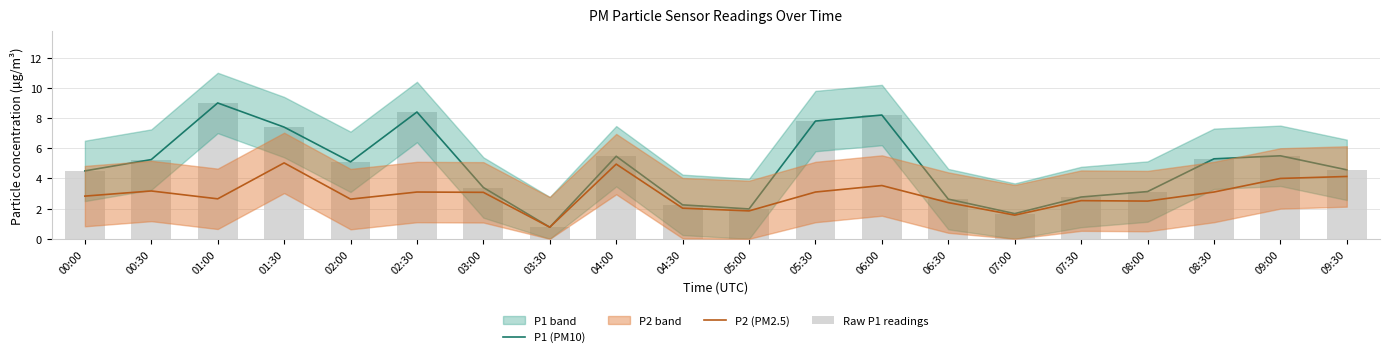

Reading left to right, transcribe all the data shown in this chart.

P1 (PM10): 00:00=4.5	00:30=5.2	01:00=9.0	01:30=7.4	02:00=5.1	02:30=8.4	03:00=3.4	03:30=0.8	04:00=5.5	04:30=2.2	05:00=2.0	05:30=7.8	06:00=8.2	06:30=2.6	07:00=1.7	07:30=2.8	08:00=3.1	08:30=5.3	09:00=5.5	09:30=4.6
P2 (PM2.5): 00:00=2.8	00:30=3.2	01:00=2.6	01:30=5.0	02:00=2.6	02:30=3.1	03:00=3.1	03:30=0.8	04:00=5.0	04:30=2.0	05:00=1.9	05:30=3.1	06:00=3.5	06:30=2.4	07:00=1.6	07:30=2.5	08:00=2.5	08:30=3.1	09:00=4.0	09:30=4.1
Raw P1 readings: 00:00=4.5	00:30=5.2	01:00=9.0	01:30=7.4	02:00=5.1	02:30=8.4	03:00=3.4	03:30=0.8	04:00=5.5	04:30=2.2	05:00=2.0	05:30=7.8	06:00=8.2	06:30=2.6	07:00=1.7	07:30=2.8	08:00=3.1	08:30=5.3	09:00=5.5	09:30=4.6